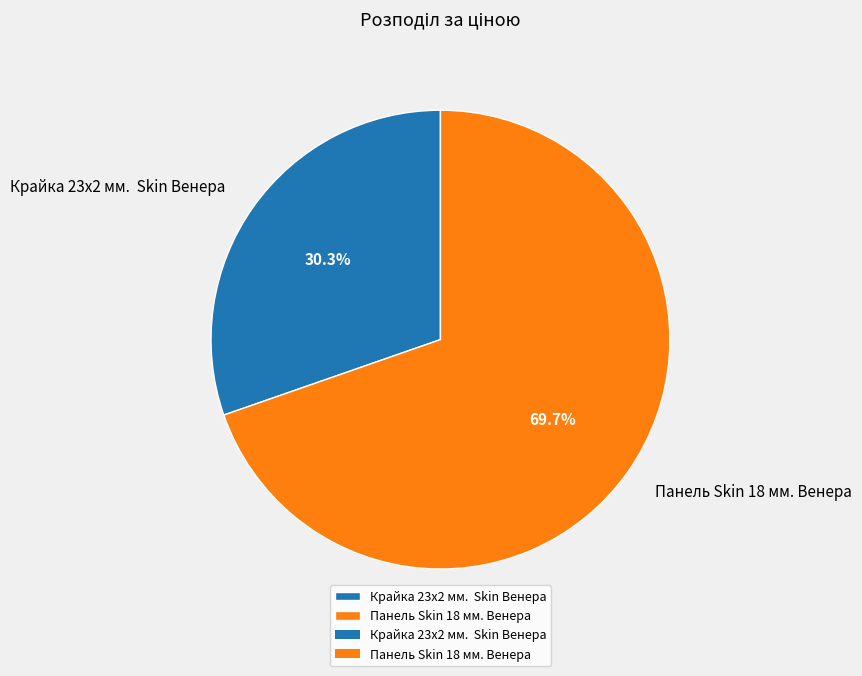

Do Крайка 23x2 мм. Skin Венера and Панель Skin 18 мм. Венера together represent more than half of the pie?

Yes